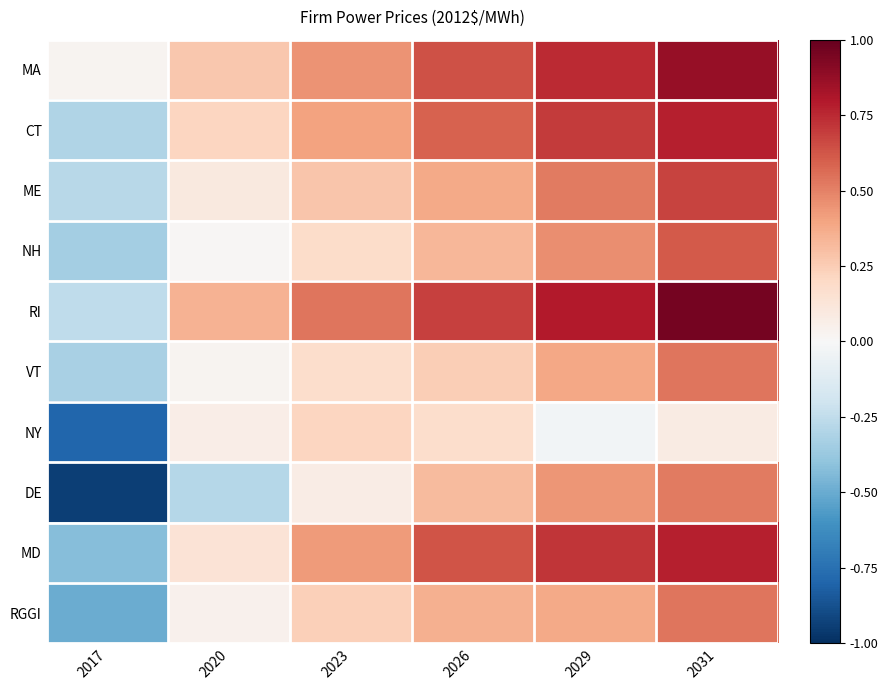

Reading right to left, transcribe all the data shown in this chart.

MA: 2031=0.9	2029=0.7	2026=0.6	2023=0.5	2020=0.3	2017=0.0
CT: 2031=0.8	2029=0.7	2026=0.6	2023=0.4	2020=0.2	2017=-0.3
ME: 2031=0.7	2029=0.5	2026=0.4	2023=0.3	2020=0.1	2017=-0.3
NH: 2031=0.6	2029=0.5	2026=0.3	2023=0.2	2020=0.0	2017=-0.3
RI: 2031=1.0	2029=0.8	2026=0.7	2023=0.5	2020=0.3	2017=-0.3
VT: 2031=0.5	2029=0.4	2026=0.2	2023=0.2	2020=0.0	2017=-0.3
NY: 2031=0.1	2029=-0.0	2026=0.2	2023=0.2	2020=0.1	2017=-0.8
DE: 2031=0.5	2029=0.4	2026=0.3	2023=0.1	2020=-0.3	2017=-0.9
MD: 2031=0.8	2029=0.7	2026=0.6	2023=0.4	2020=0.1	2017=-0.4
RGGI: 2031=0.5	2029=0.4	2026=0.4	2023=0.2	2020=0.0	2017=-0.5